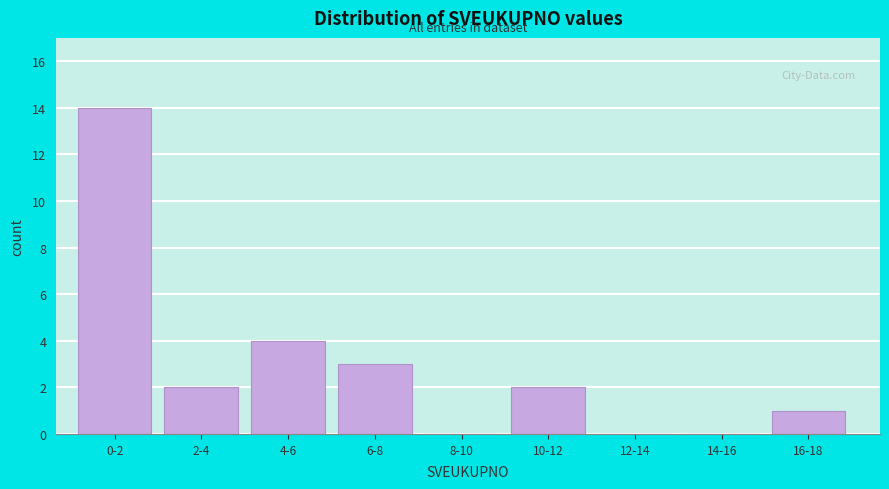

Reading left to right, list all the values displayed in this chart.

0-2=14	2-4=2	4-6=4	6-8=3	8-10=0	10-12=2	12-14=0	14-16=0	16-18=1